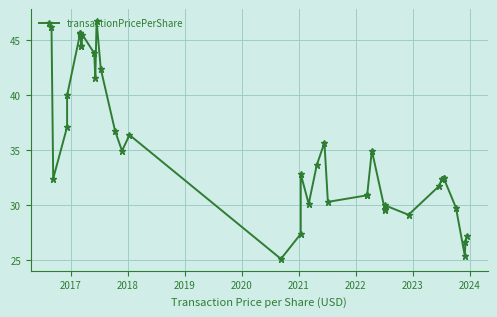

Reading right to left, list all the values displayed in this chart.

27.2	26.6	25.4	29.8	32.5	32.5	32.3	32.3	31.8	29.1	30.0	29.6	29.6	35.0	30.9	30.9	30.3	35.7	33.6	30.1	32.8	27.4	25.1	36.4	34.9	36.7	42.4	46.8	41.5	43.8	45.5	44.5	44.5	45.7	45.6	45.7	40.0	37.1	32.4	46.2